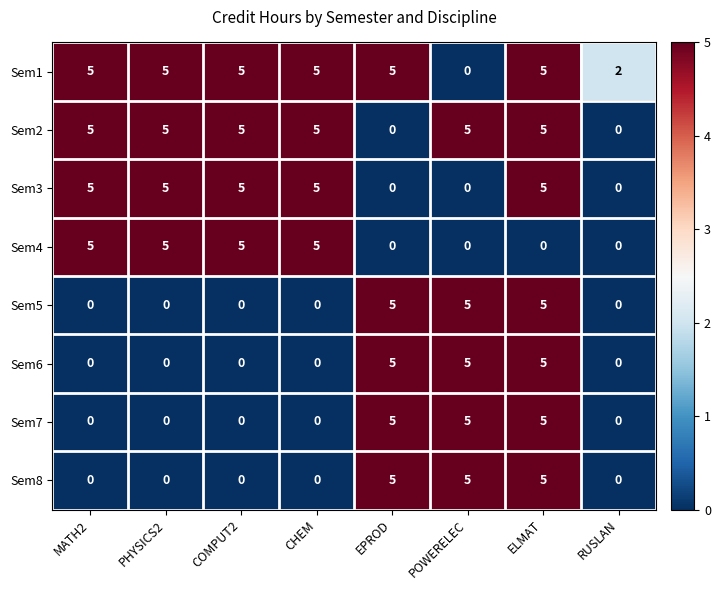

What is the maximum value shown in the chart?

5